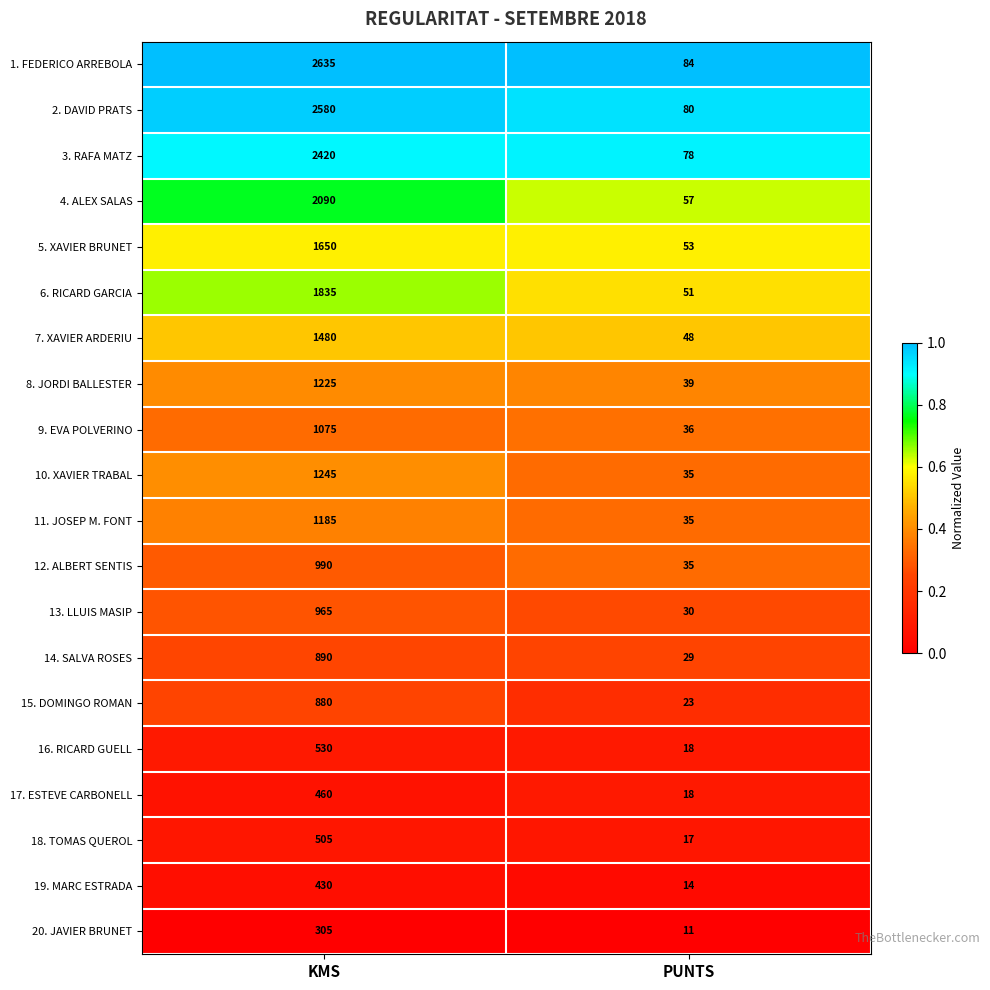

The 9. EVA POLVERINO series shows 536 at KMS. True or false?

False